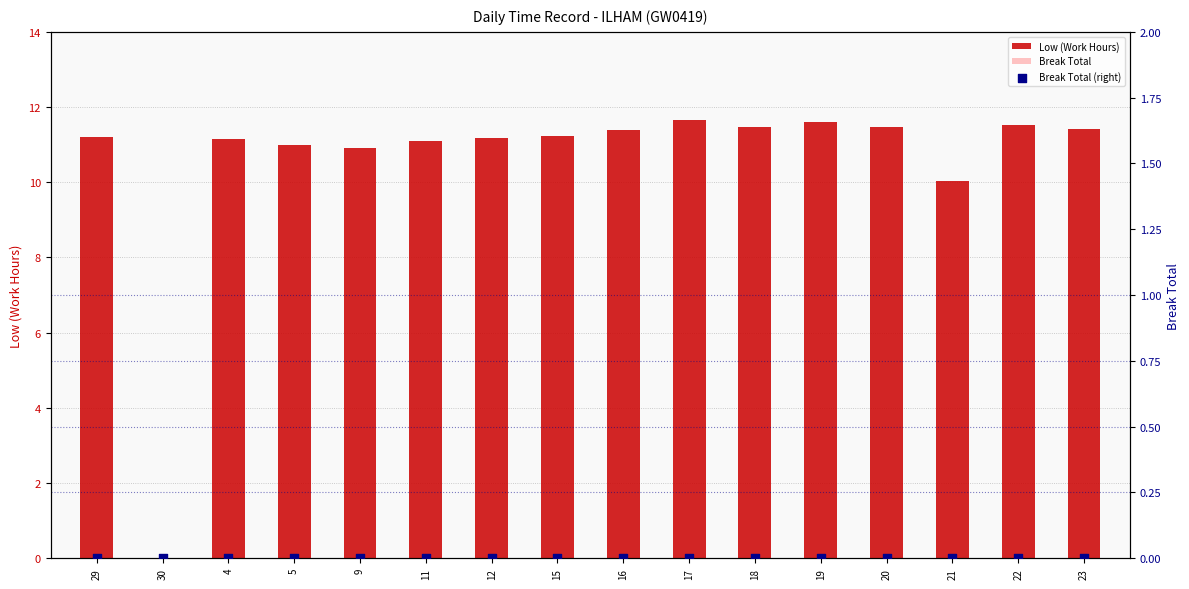

Which series reaches the minimum Y coordinate?

Low (Work Hours)